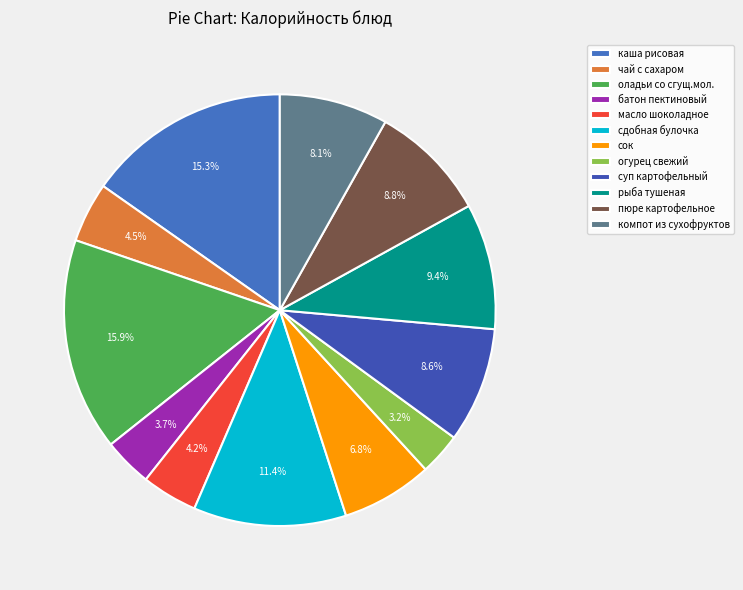

Is it true that сок is 21% of the pie?

False